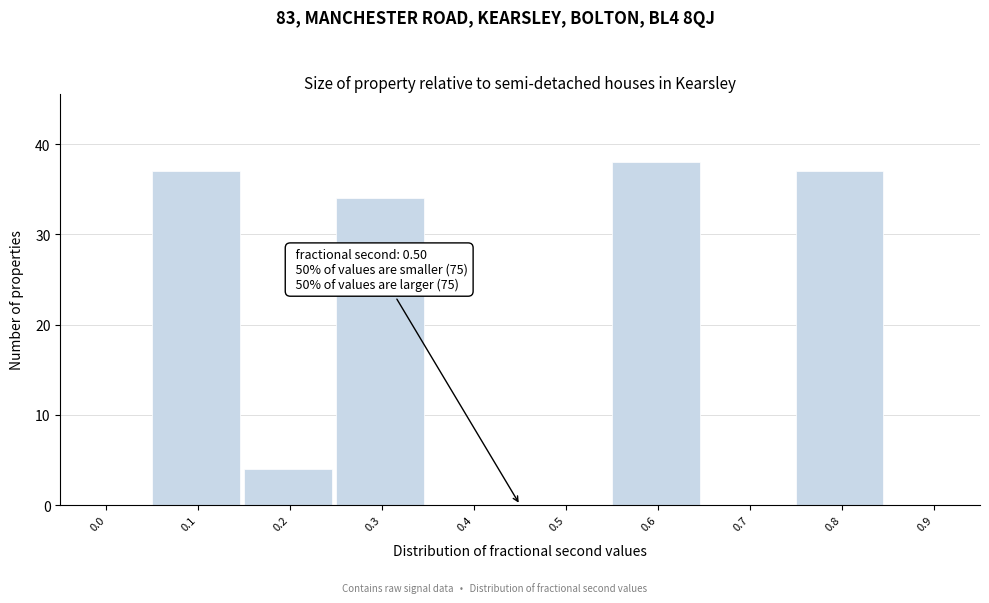

Reading left to right, extract all data points from this chart.

0.0=0	0.1=37	0.2=4	0.3=34	0.4=0	0.5=0	0.6=38	0.7=0	0.8=37	0.9=0